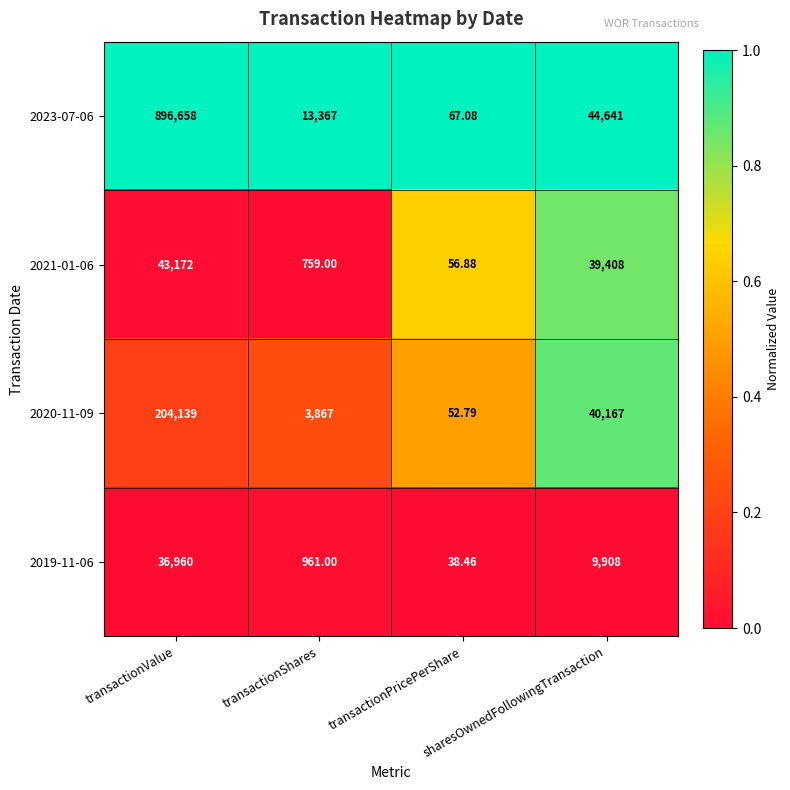

What is the spread (max minus min) of values at transactionPricePerShare?

28.6